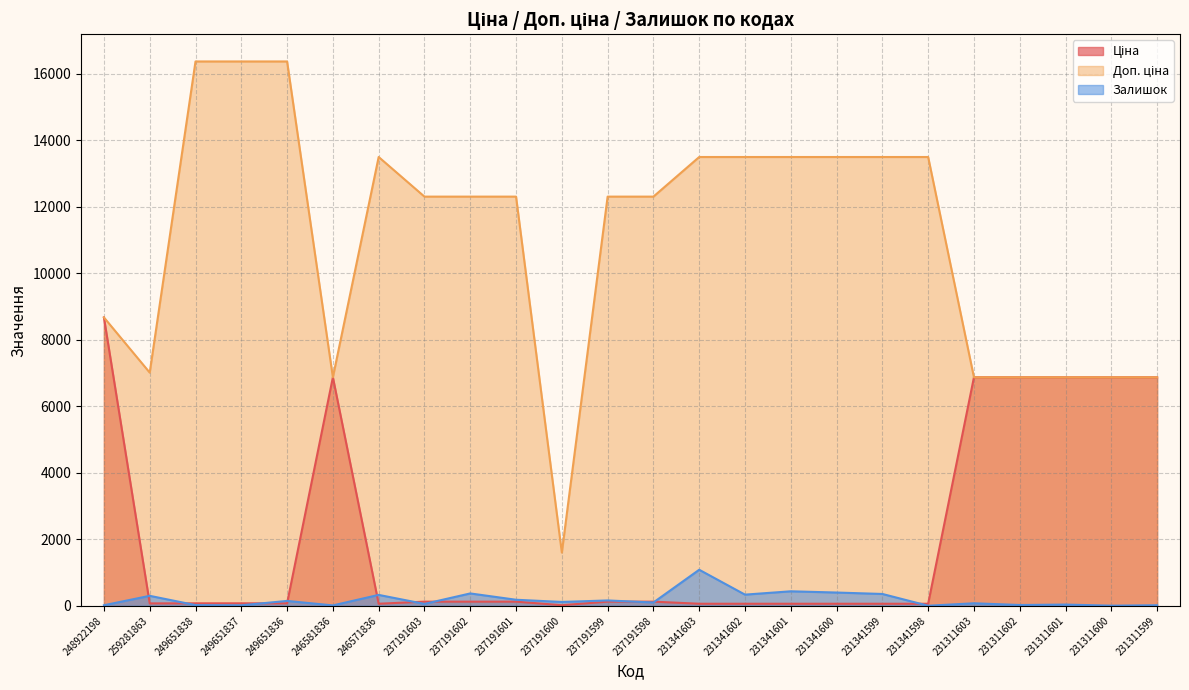

Is it true that Доп. ціна equals 12302.0 at 237191598?

True